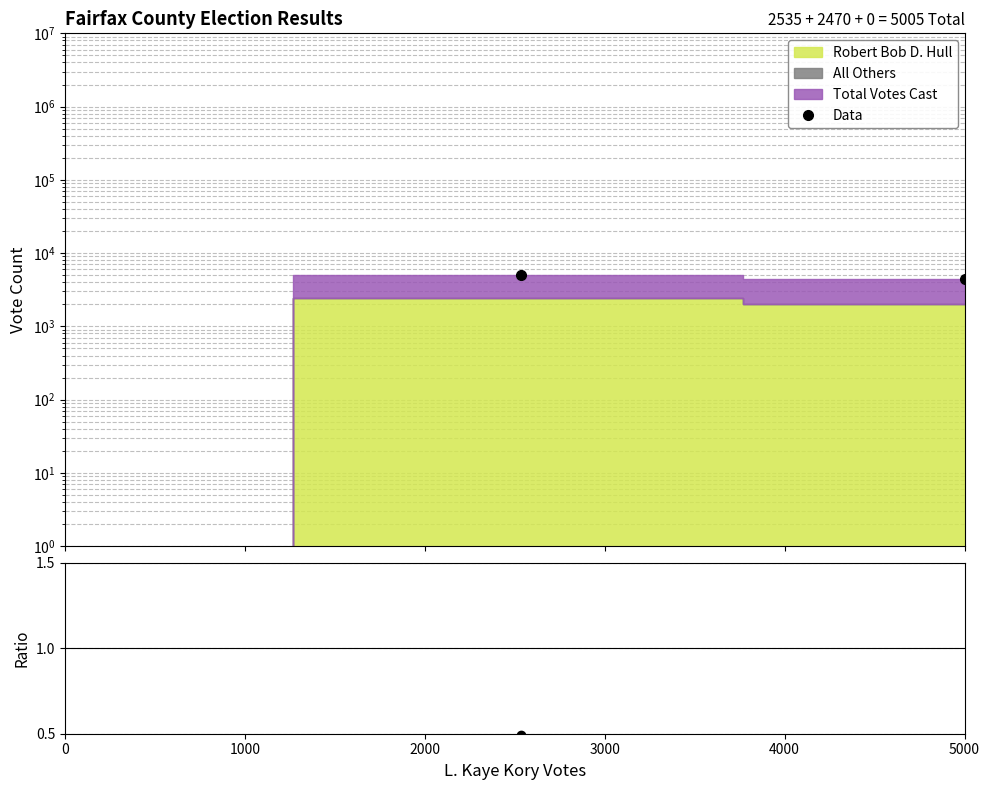

How many categories are shown in the chart?

3